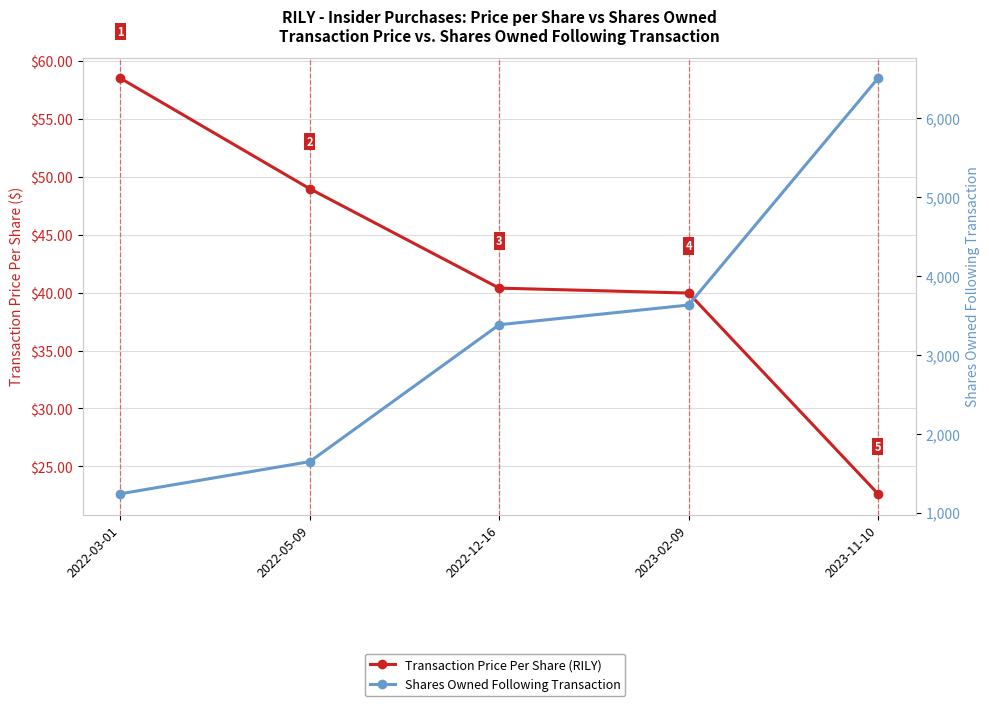

Where is Transaction Price Per Share (RILY) nearest to the value 40?

2023-02-09